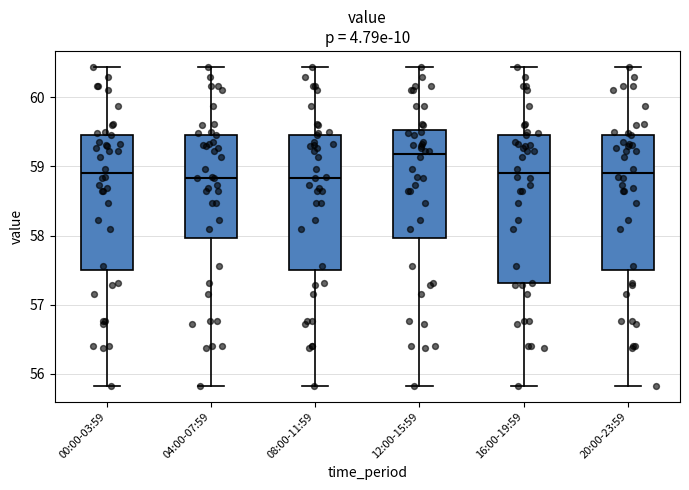

Reading left to right, read every box against the y-axis: the position of its median line, the range the box covers, and the ends of its whiskers. The values are not printed on the chart, so give them approximately, as read against the axis.

00:00-03:59: median 58.9, box 57.5 to 59.5, whiskers 55.8 to 60.4
04:00-07:59: median 58.8, box 58.0 to 59.5, whiskers 55.8 to 60.4
08:00-11:59: median 58.8, box 57.5 to 59.5, whiskers 55.8 to 60.4
12:00-15:59: median 59.2, box 58.0 to 59.5, whiskers 55.8 to 60.4
16:00-19:59: median 58.9, box 57.3 to 59.5, whiskers 55.8 to 60.4
20:00-23:59: median 58.9, box 57.5 to 59.5, whiskers 55.8 to 60.4